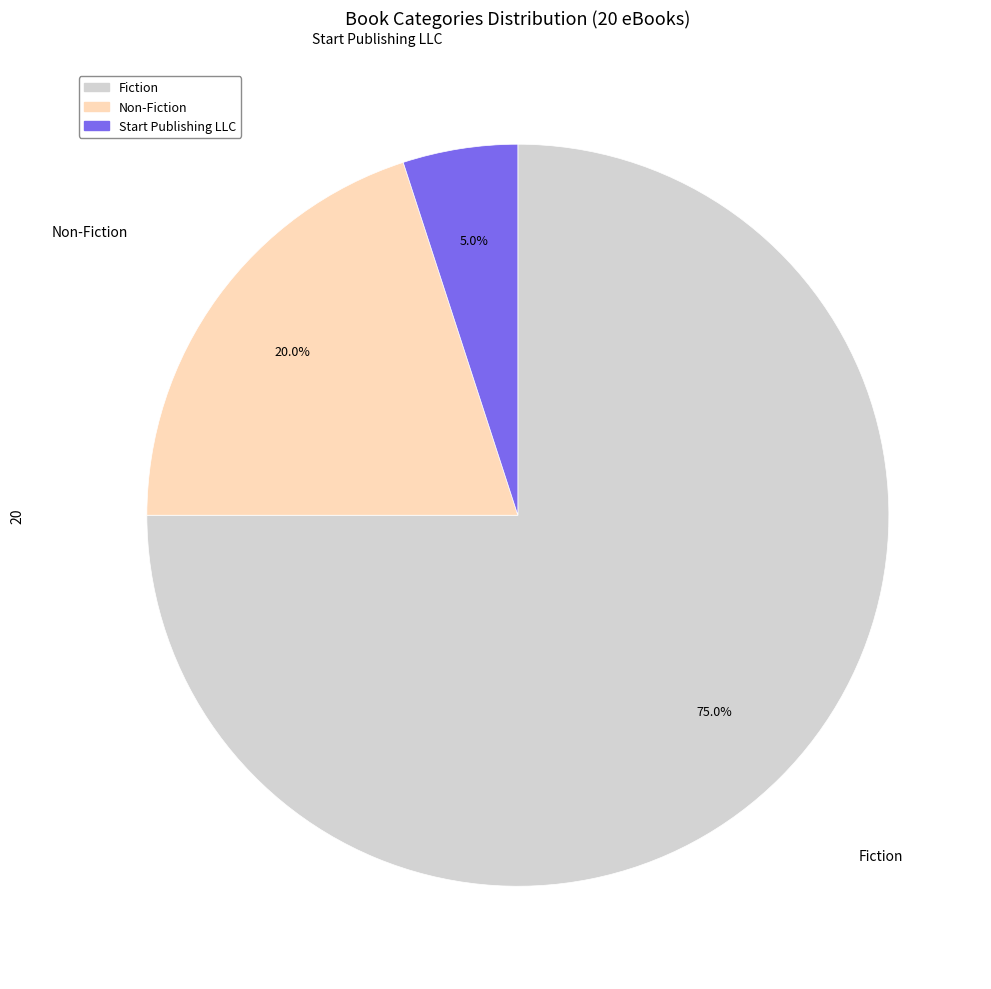

How many slices are in this pie chart?

3